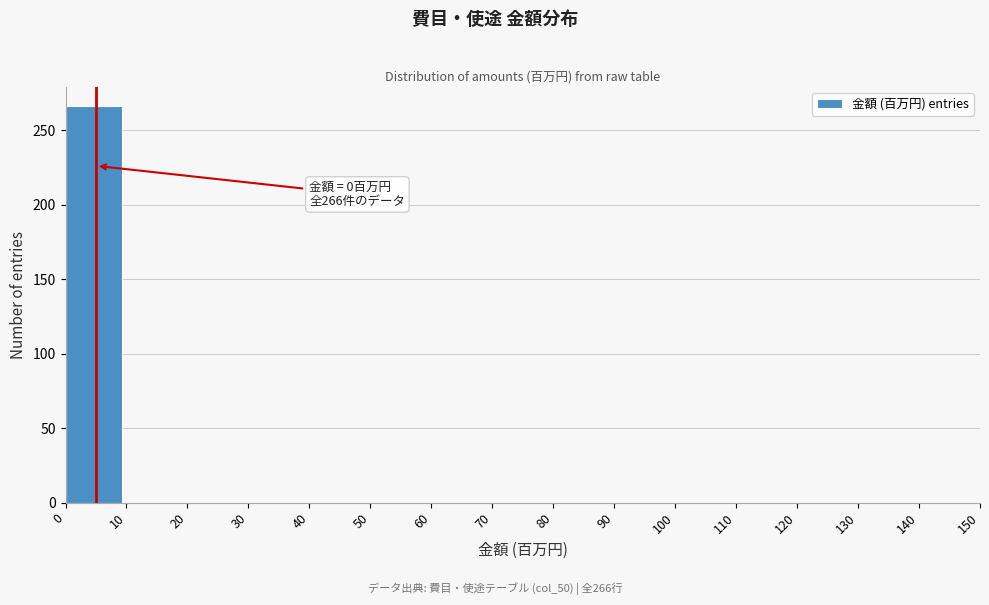

Over which range of the x-axis is the bar tallest?

0 to 10